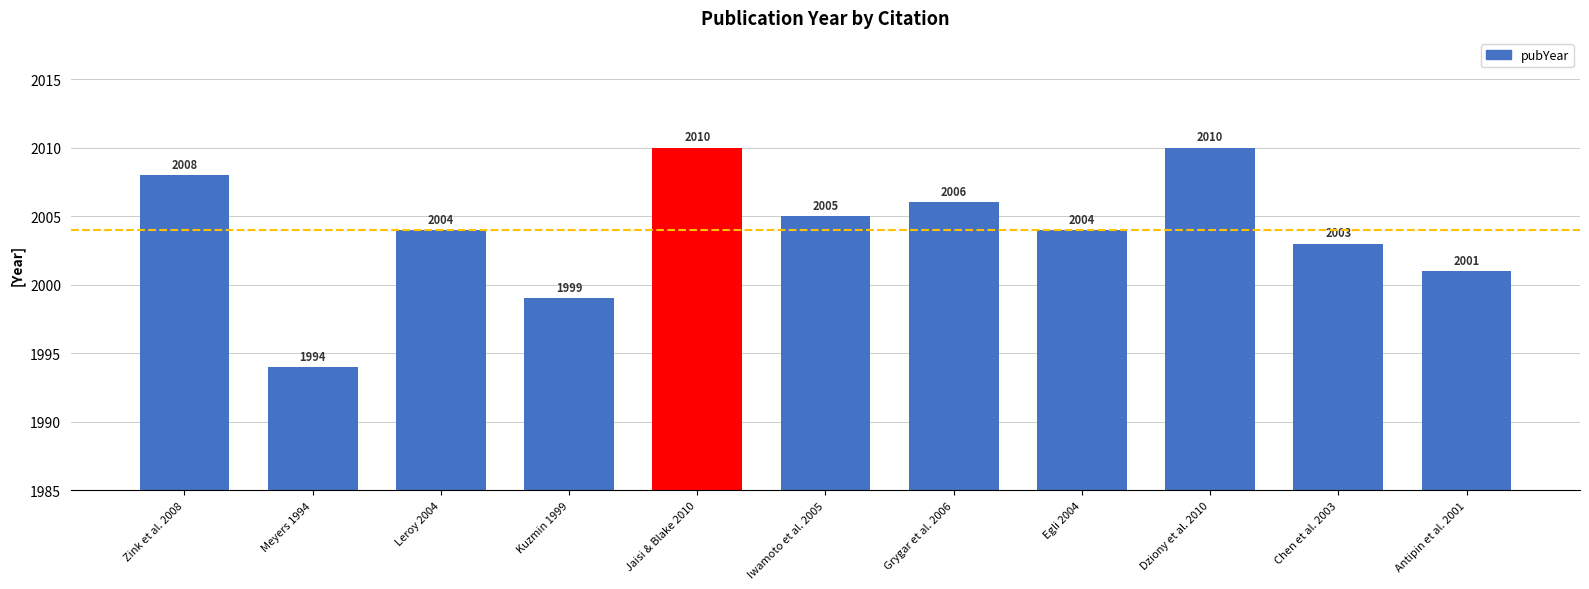

What is the smallest value displayed?

1994